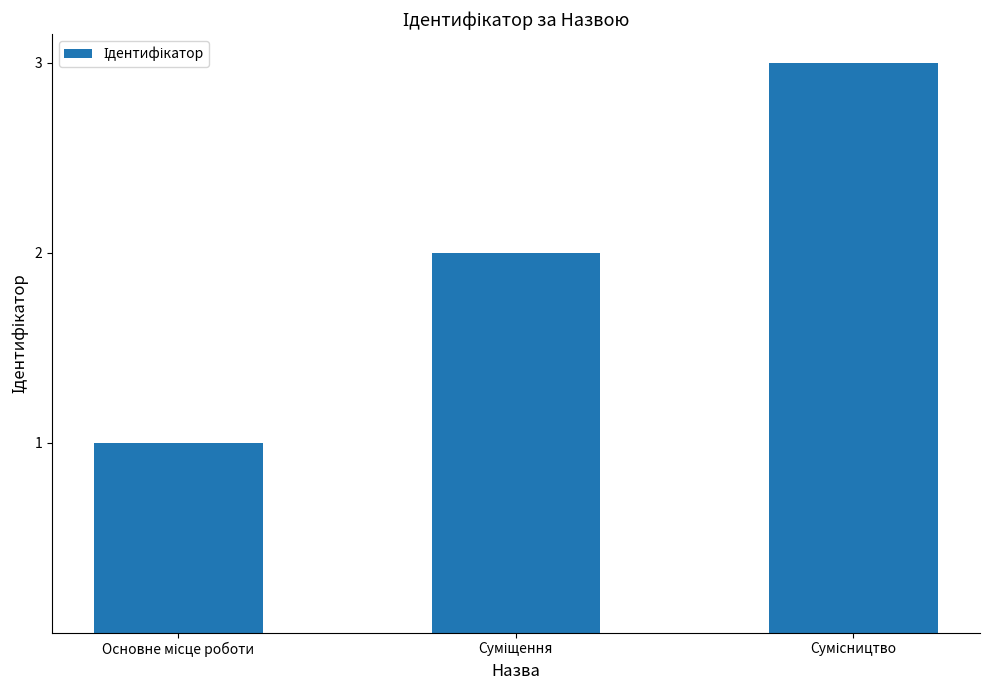

Are the bars grouped side by side (vs. stacked)?

No